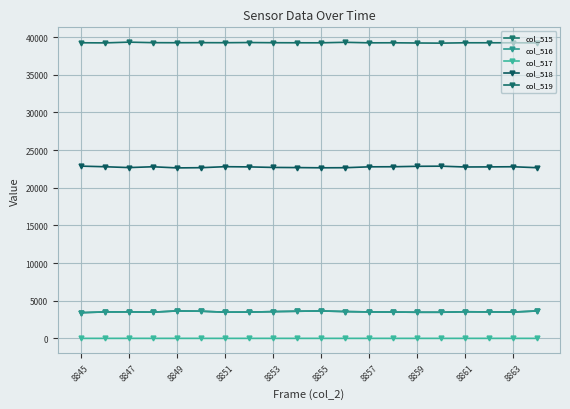

How many lines are shown in the chart?

5